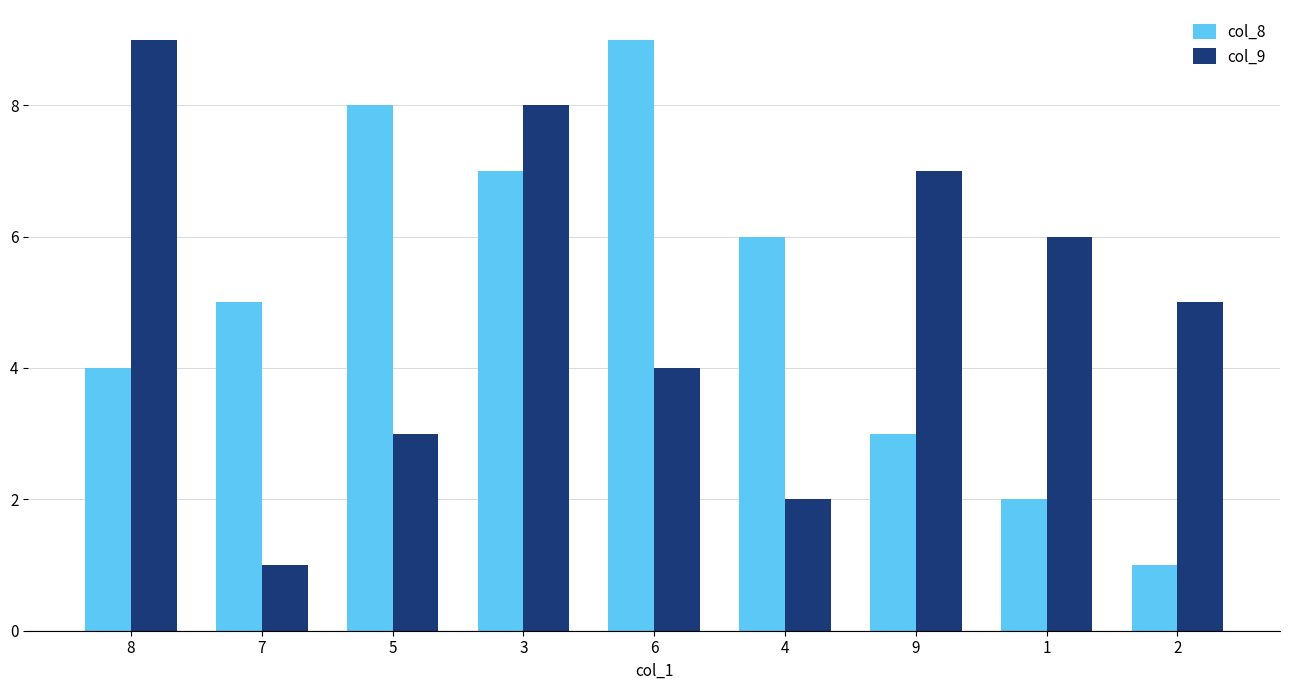

The value of col_8 at 4 is 11. True or false?

False